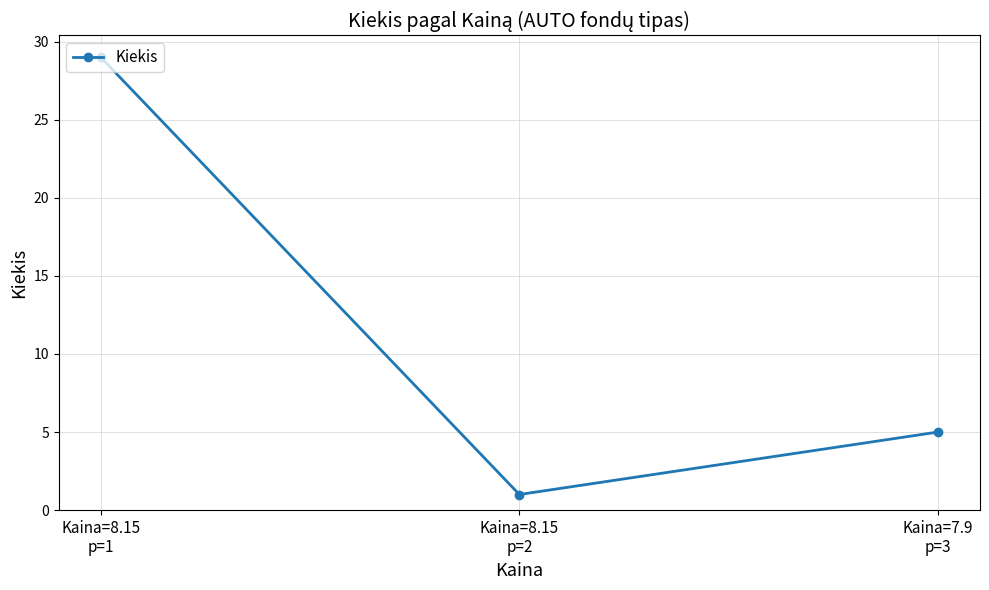

What is the average value?

12